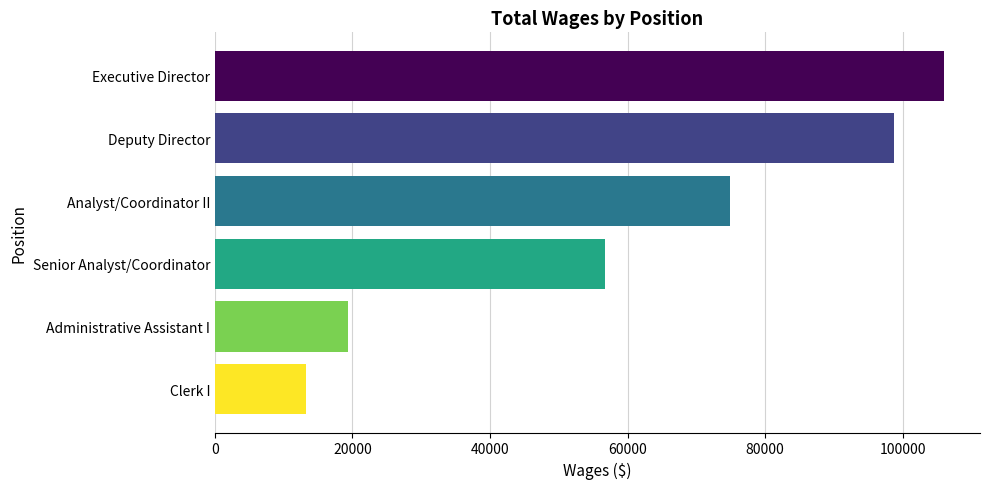

What is the difference between the second highest and second lowest values?

79291